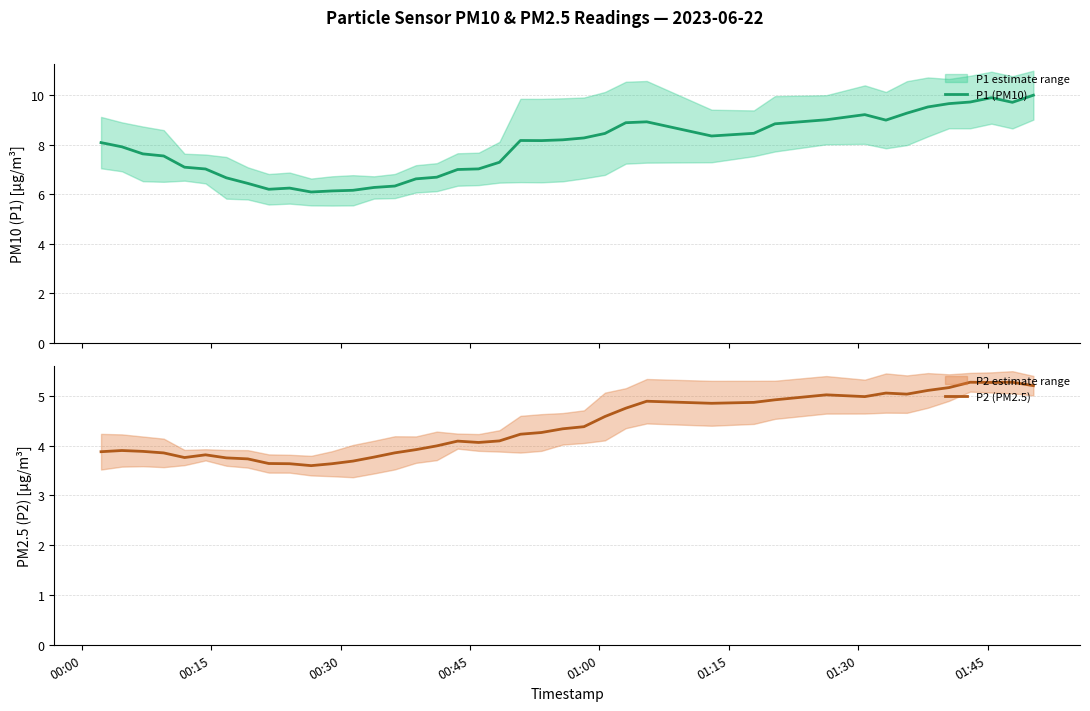

How many values in the P2 (PM2.5) series are below 4?

17